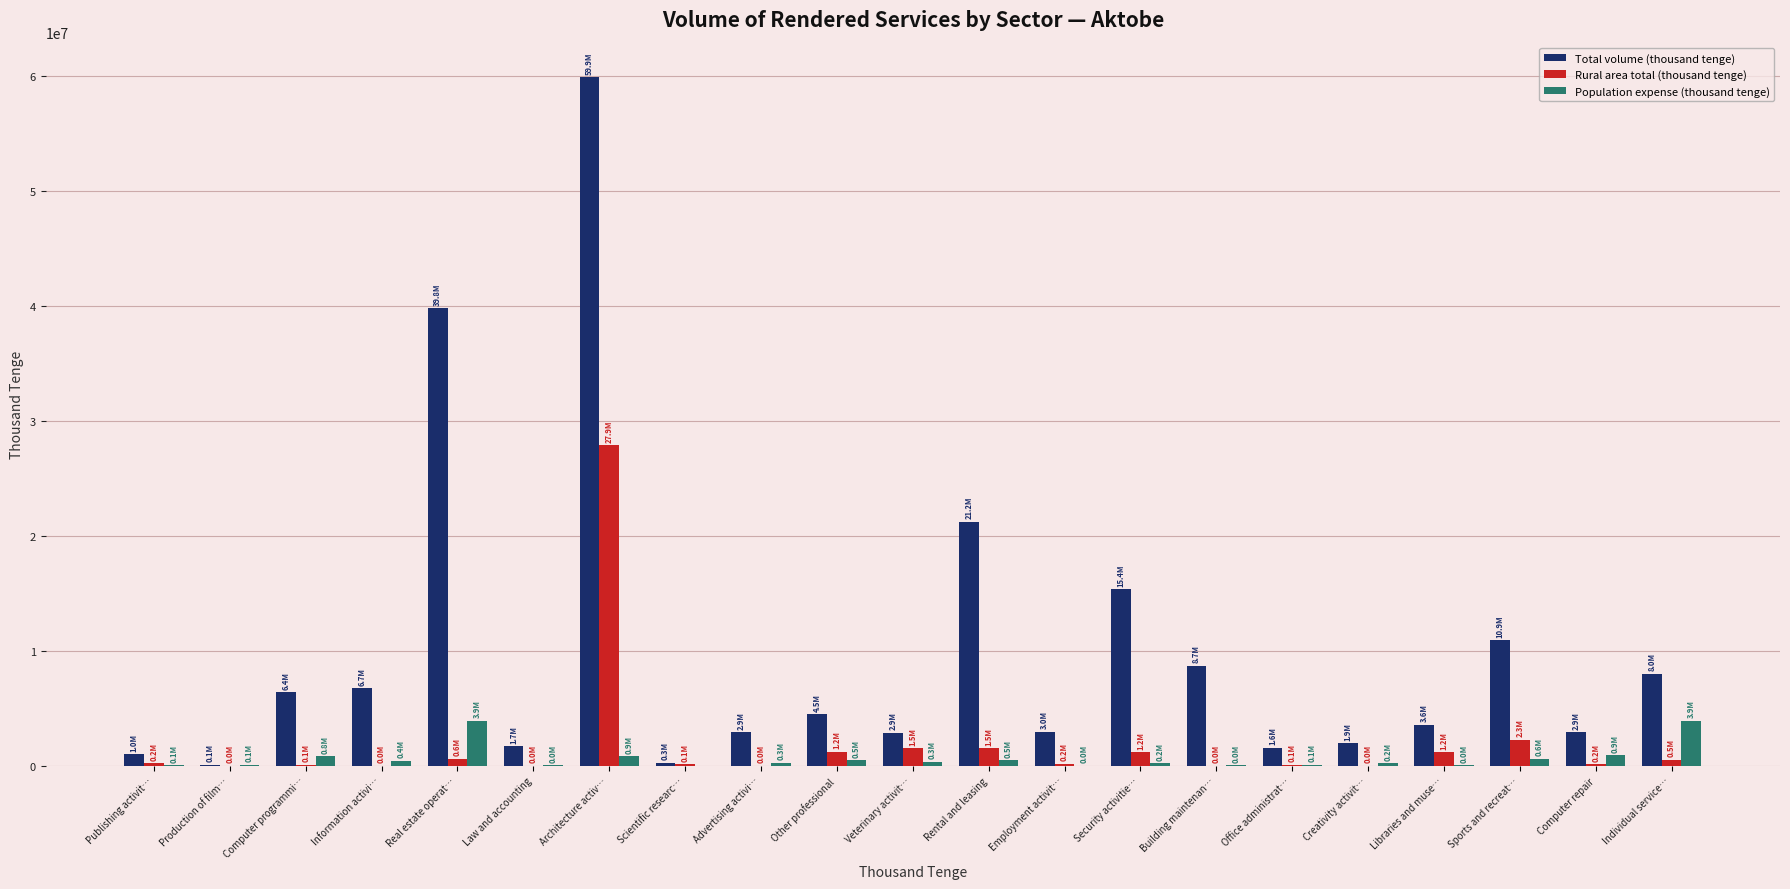

What is the sum of all Population expense (thousand tenge) values?

13794189.3